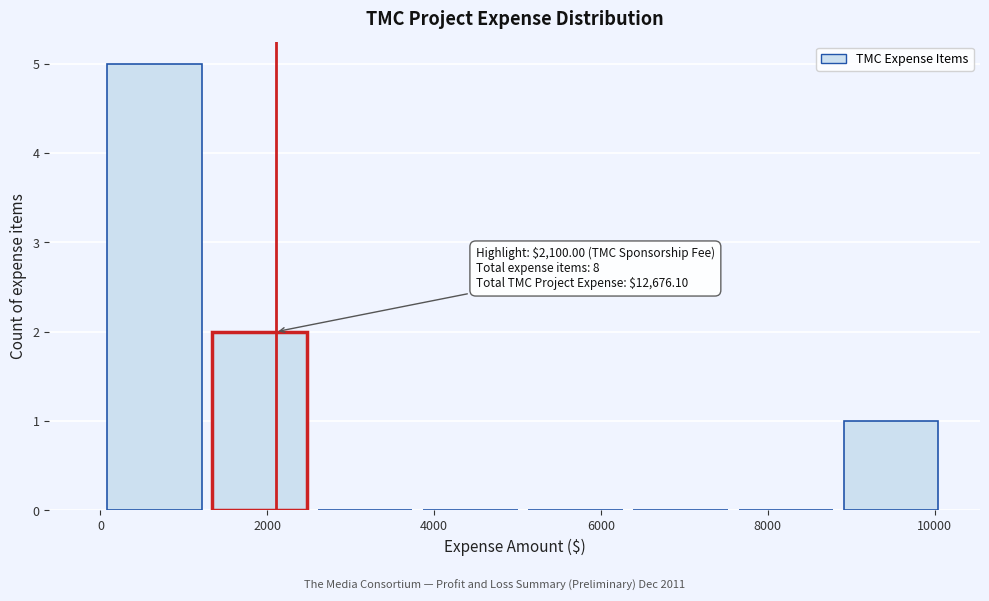

Over which range of the x-axis is the bar tallest?

0 to 1200